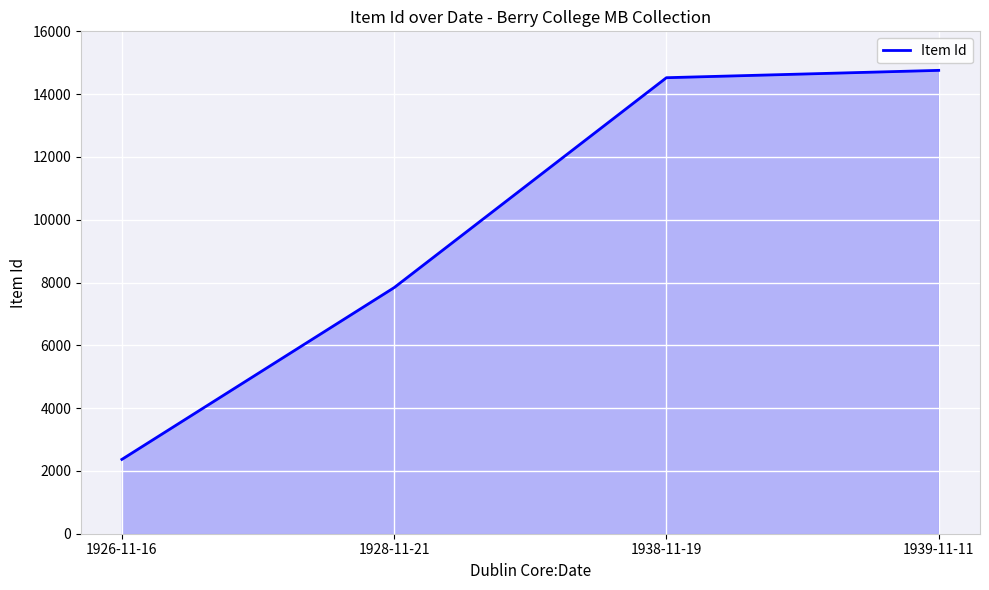

Which has a higher value, 1939-11-11 or 1926-11-16?

1939-11-11